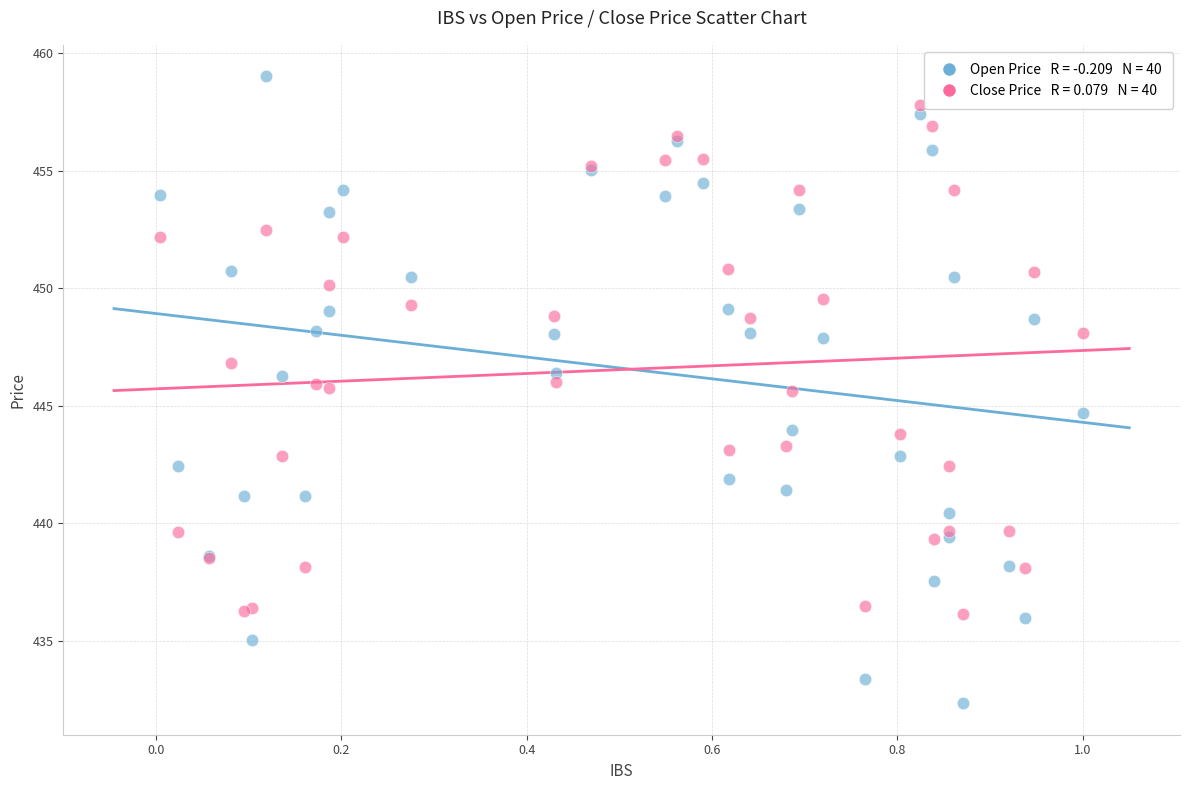

Across all series, what Y value is closest to 445?

444.7